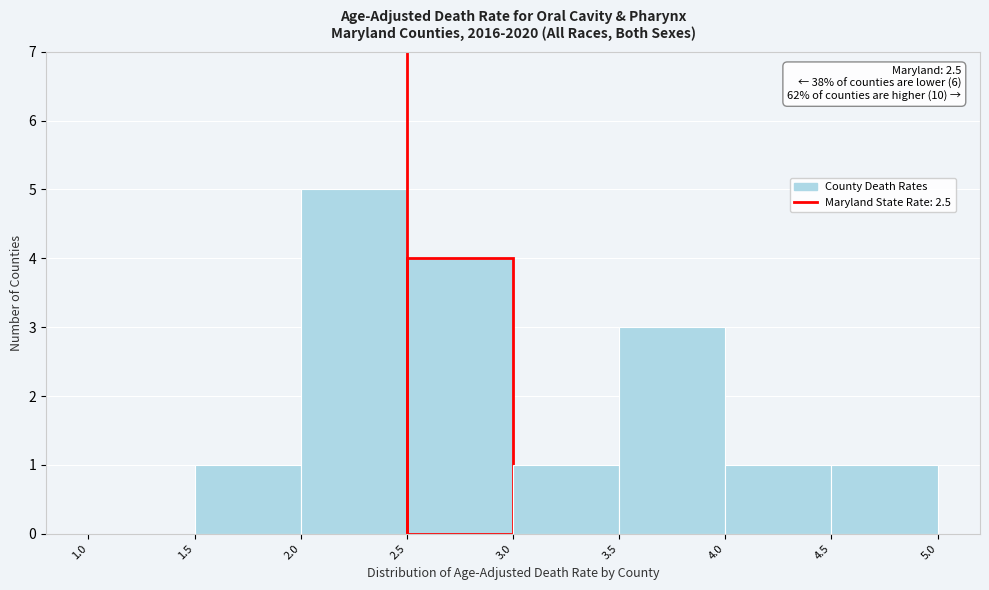

Over which range of the x-axis is the bar tallest?

2.0 to 2.5